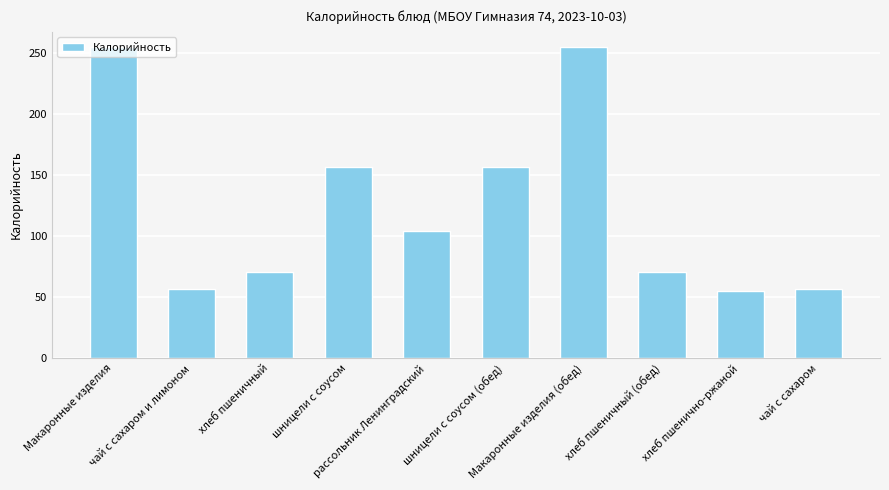

What is the value of the 9th bar from the left?

55